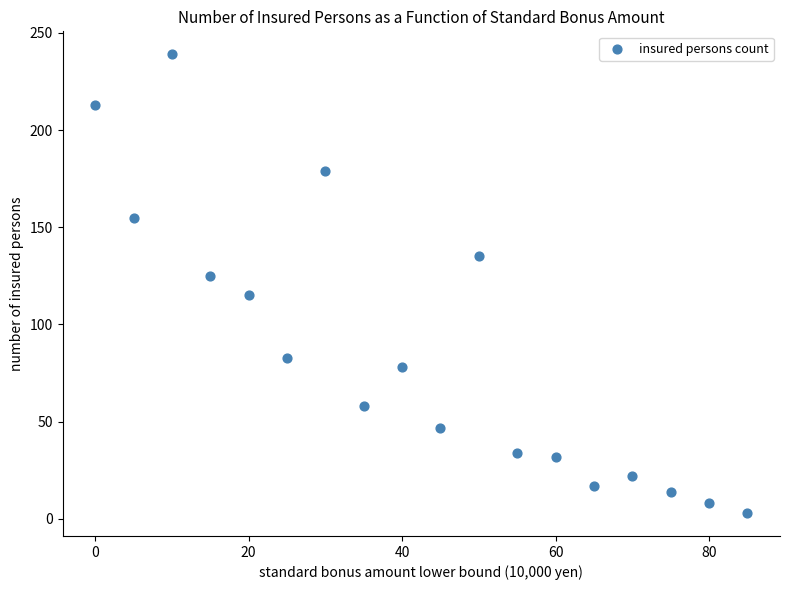

What is the range of Y values (max minus min)?

236